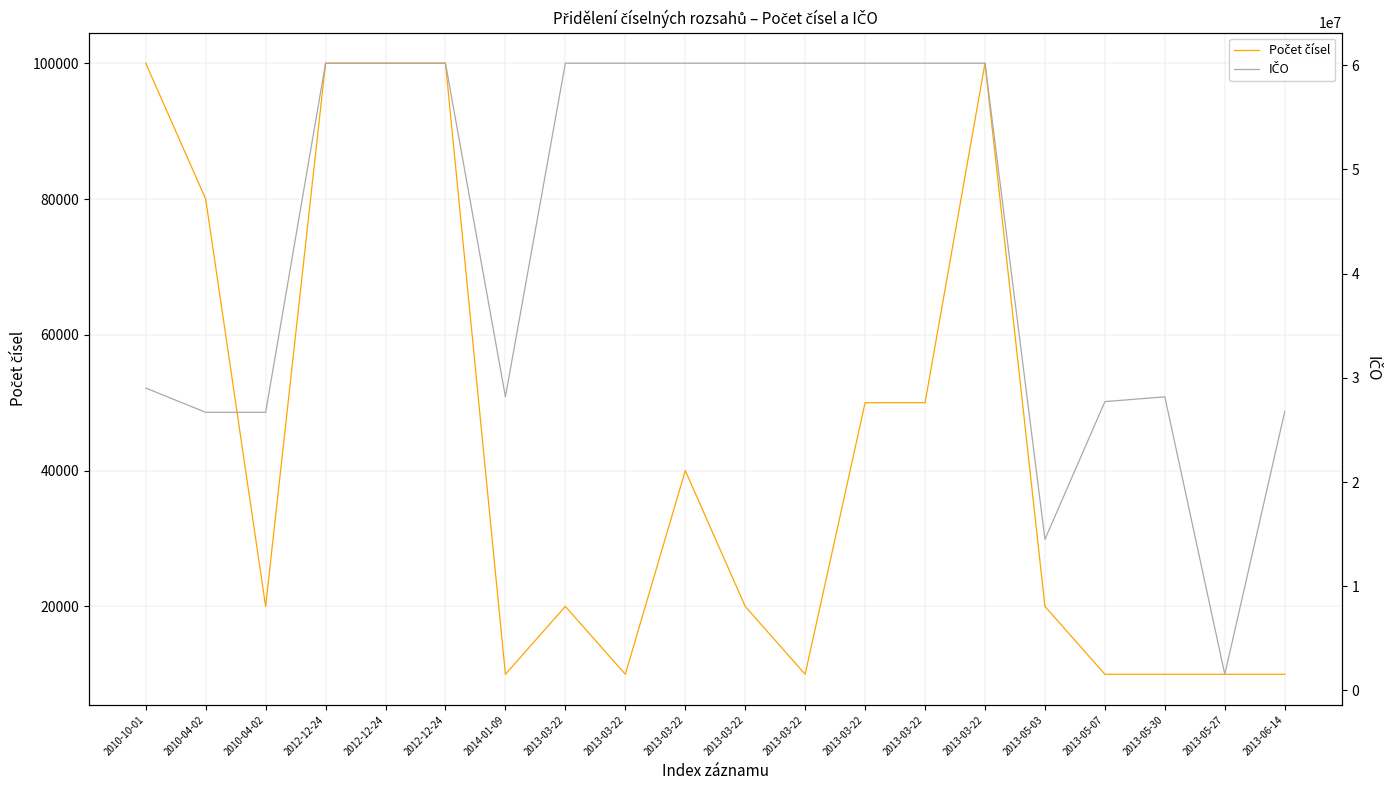

Reading right to left, what are all the values shown in this chart?

Počet čísel: 2013-06-14=10000	2013-05-27=10000	2013-05-30=10000	2013-05-07=10000	2013-05-03=20000	2013-03-22=100000	2013-03-22=50000	2013-03-22=50000	2013-03-22=10000	2013-03-22=20000	2013-03-22=40000	2013-03-22=10000	2013-03-22=20000	2014-01-09=10000	2012-12-24=100000	2012-12-24=100000	2012-12-24=100000	2010-04-02=20000	2010-04-02=80000	2010-10-01=100000
IČO: 2013-06-14=26762544	2013-05-27=1549278	2013-05-30=28175492	2013-05-07=27718808	2013-05-03=14499037	2013-03-22=60193336	2013-03-22=60193336	2013-03-22=60193336	2013-03-22=60193336	2013-03-22=60193336	2013-03-22=60193336	2013-03-22=60193336	2013-03-22=60193336	2014-01-09=28185803	2012-12-24=60193336	2012-12-24=60193336	2012-12-24=60193336	2010-04-02=26690471	2010-04-02=26690471	2010-10-01=29019125